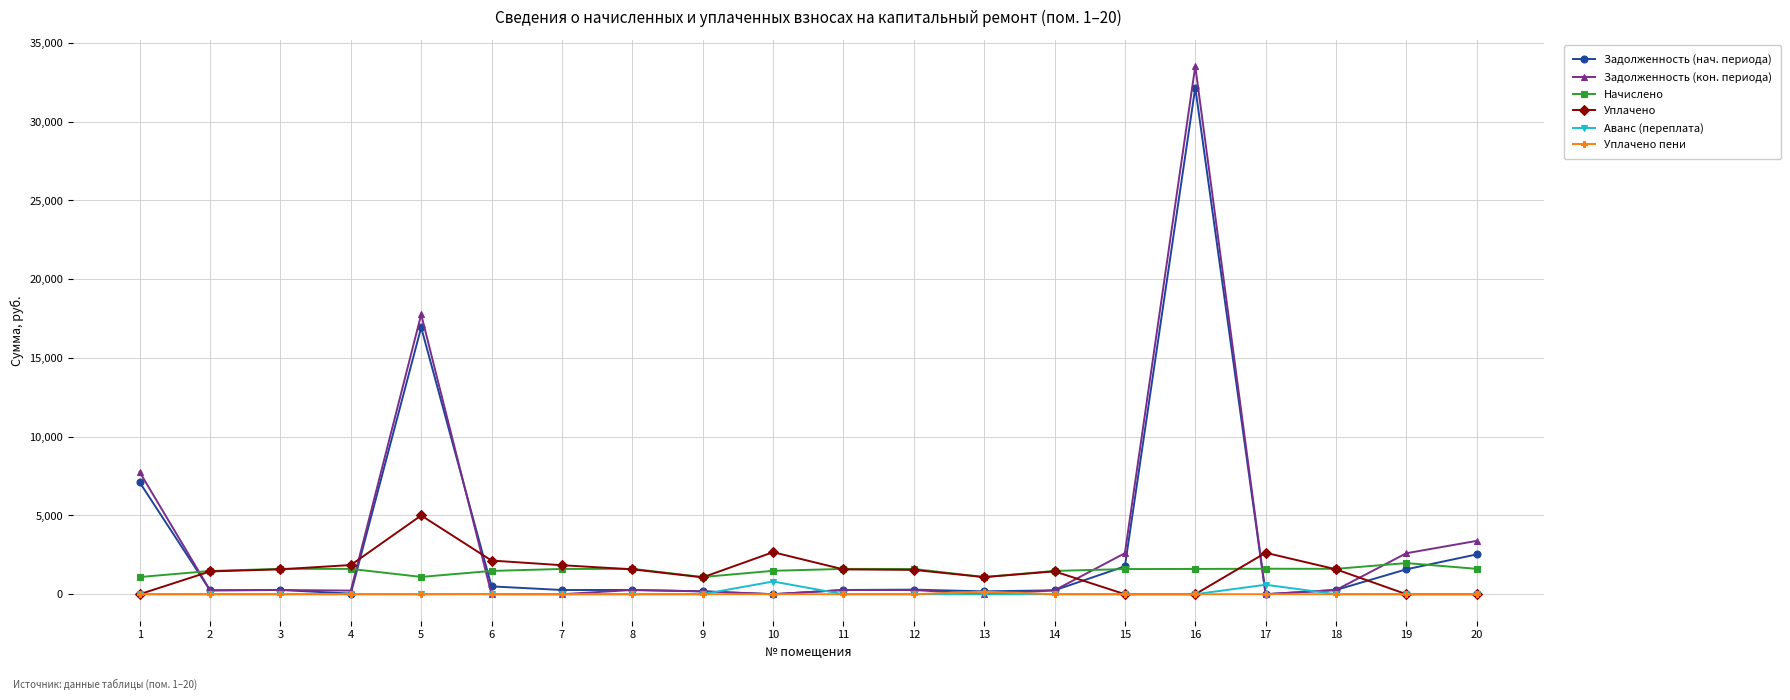

Does the chart have visible grid lines?

Yes